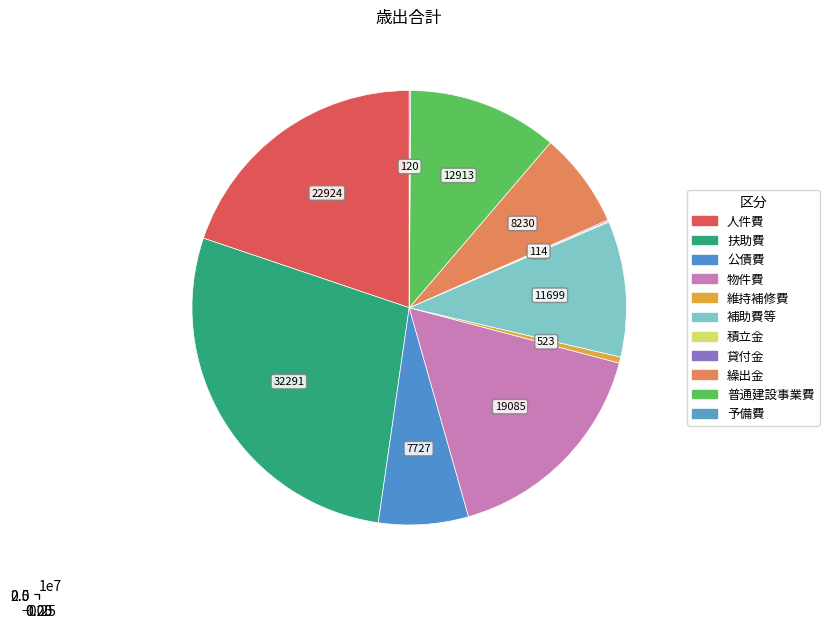

Is 補助費等 the majority of the pie?

No